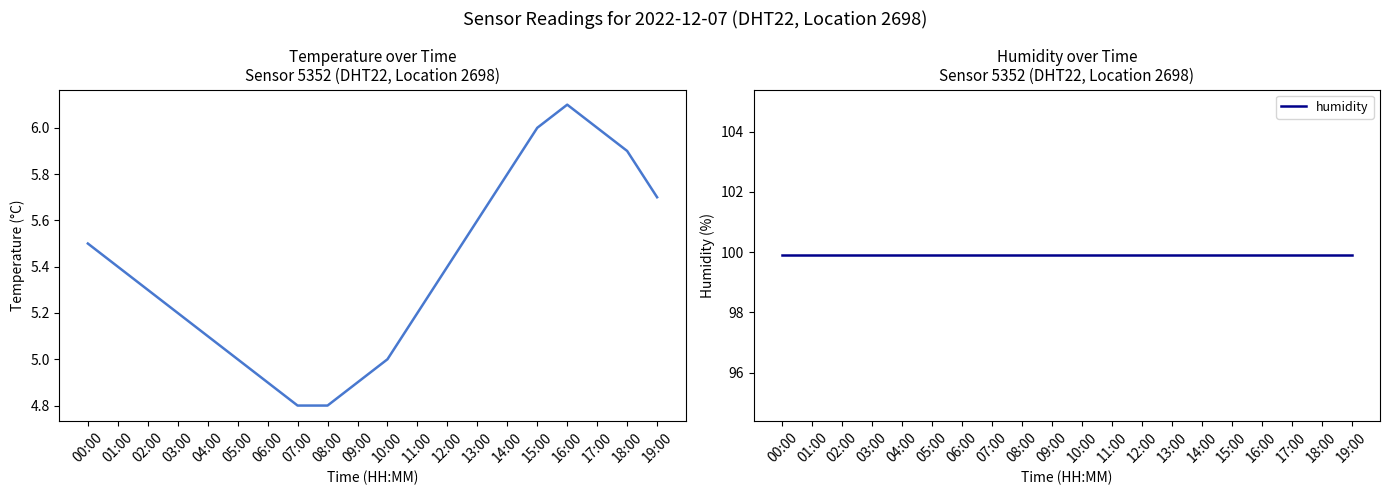

How many distinct data groups are displayed?

2